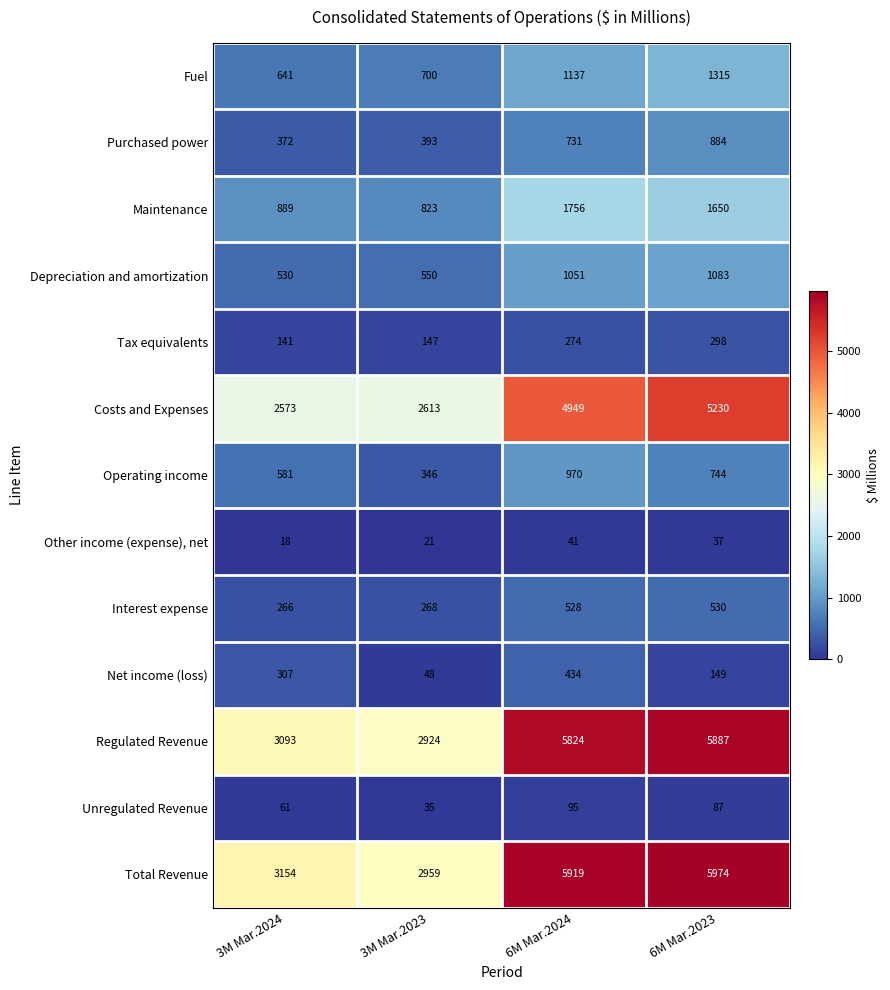

Is it true that Total Revenue equals 2959 at 3M Mar.2023?

True